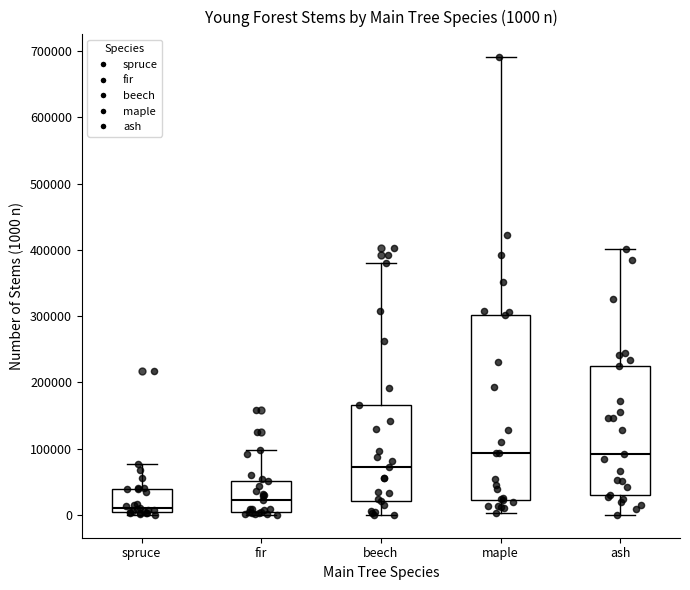

Comparing the boxes themselves (not the whiskers), which one is the tallest?

maple